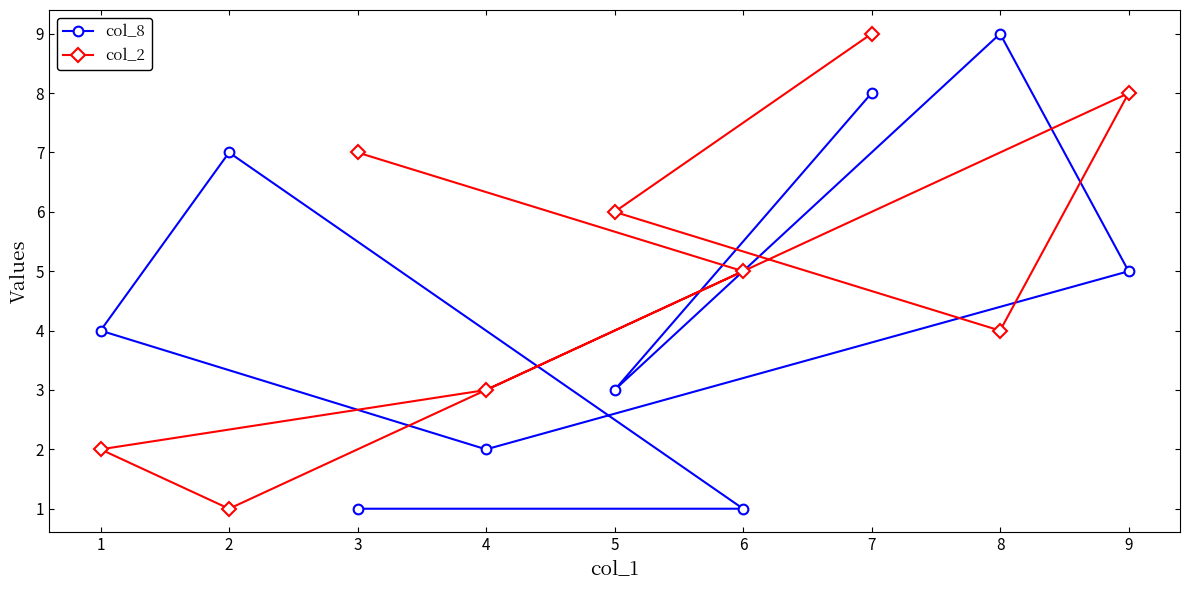

True or false: col_2 has a value of 1 at 2.

True